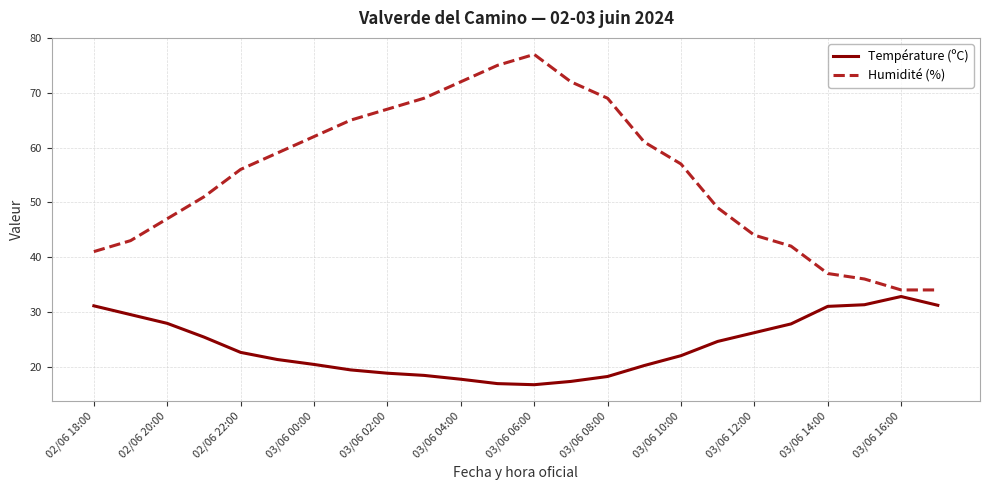

What is the maximum value shown in the chart?

77.0